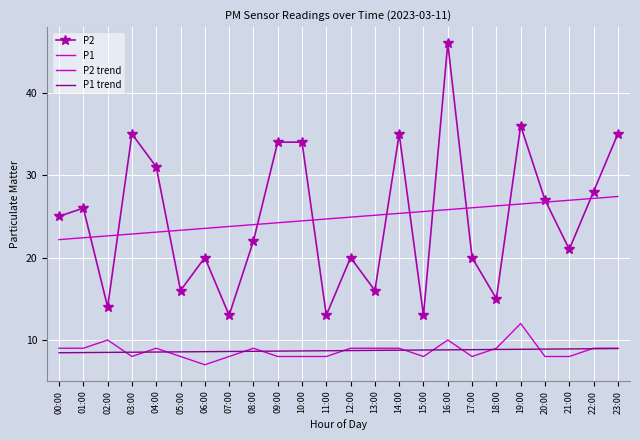

What is the spread (max minus min) of values at 20:00?

19.0